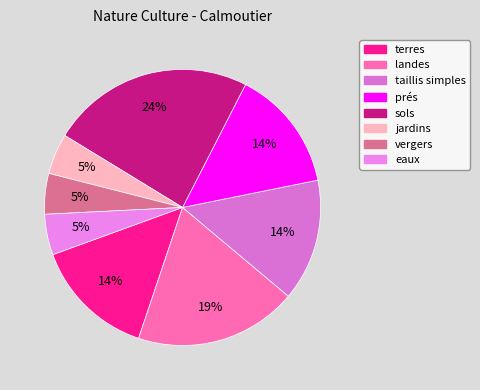

Which slice is the smallest?

jardins